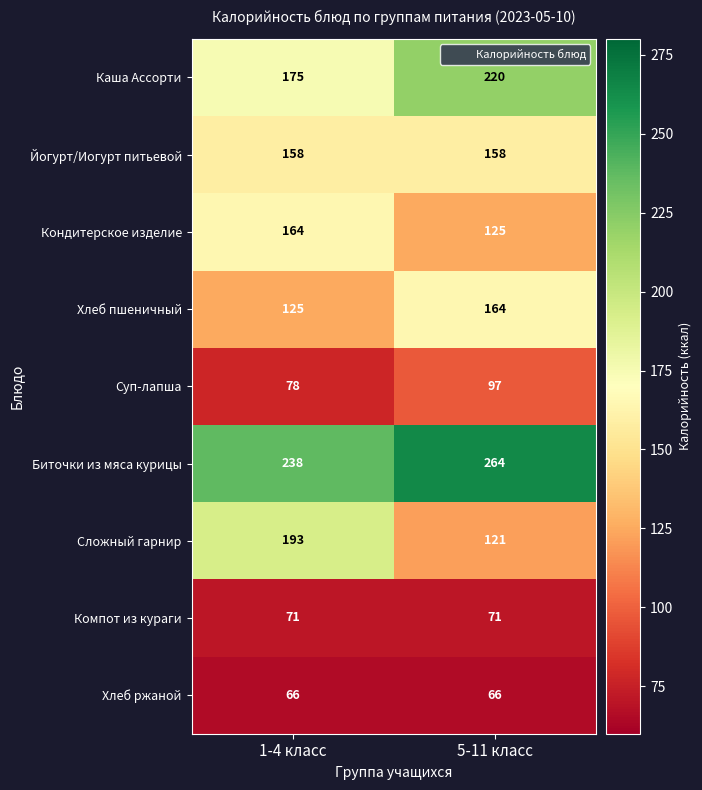

How many data points does each series have?

2